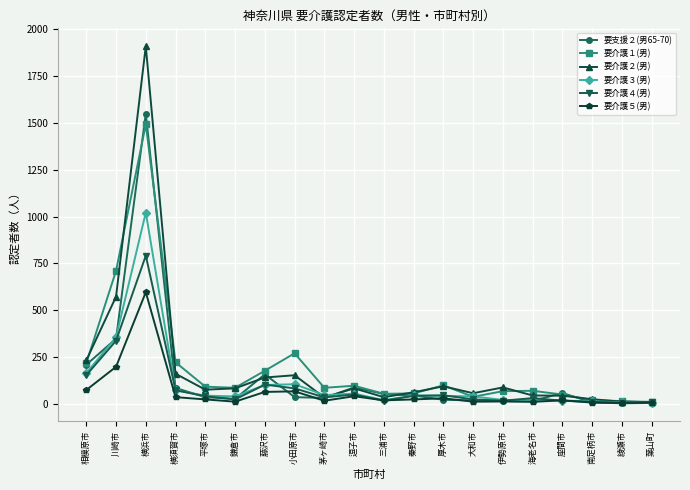

What is the approximate value of 要介護１(男) at 藤沢市, to the nearest 10?

180